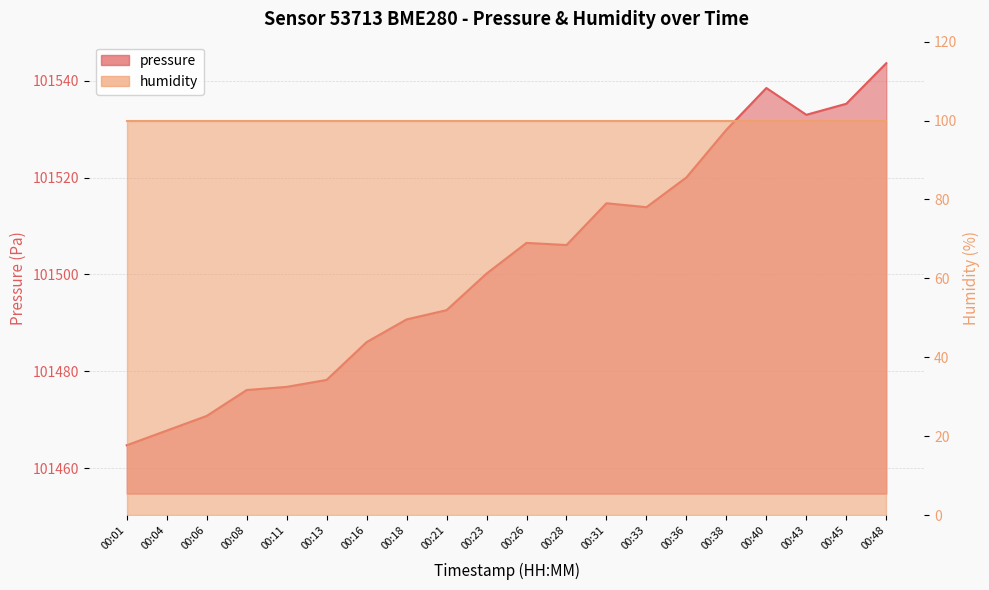

What is the value of the 3rd point from the left?

101470.8